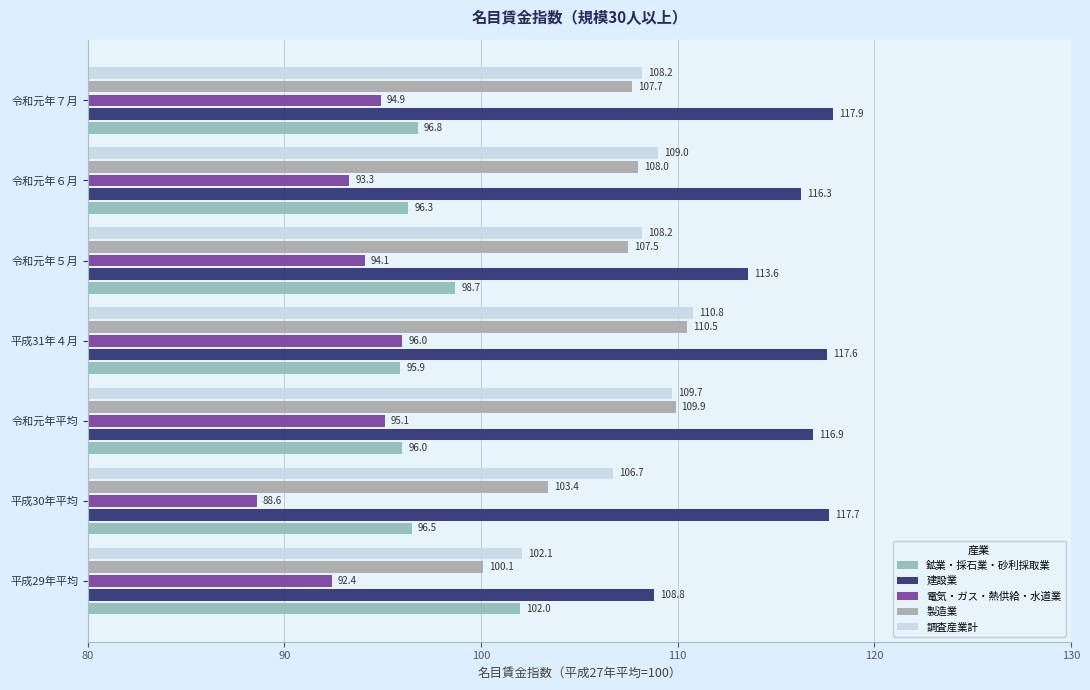

Which label corresponds to the smallest value in the chart?

平成30年平均